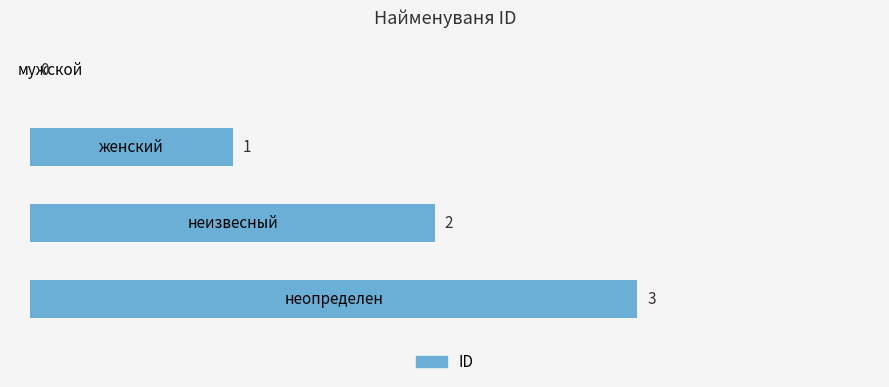

How many values are between 1 and 3?

3